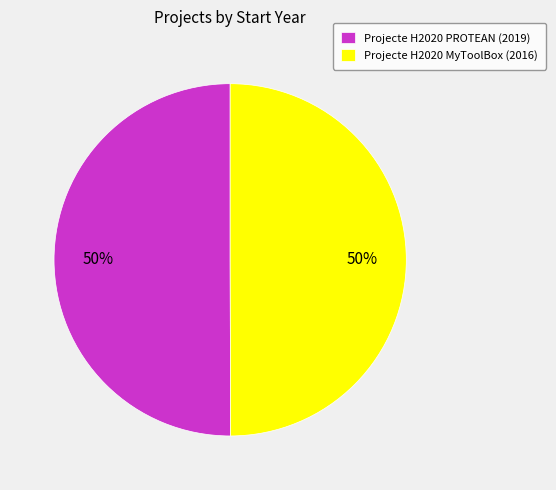

The Projecte H2020 PROTEAN slice represents 43% of the pie. True or false?

False